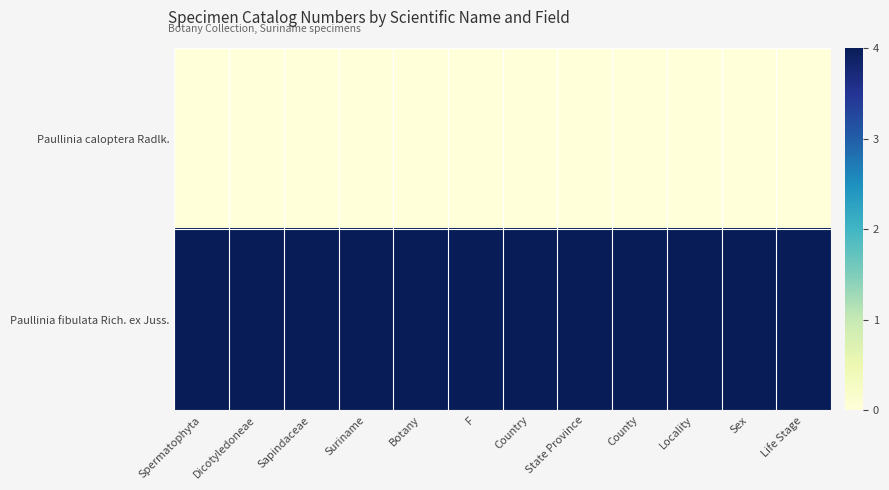

What is the total value across all series at Sapindaceae?

1.0